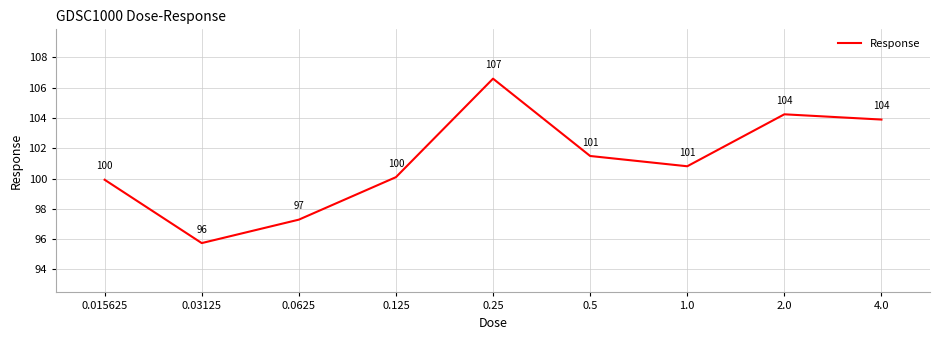

What is the change in value from 0.5 to 4.0?

+2.4